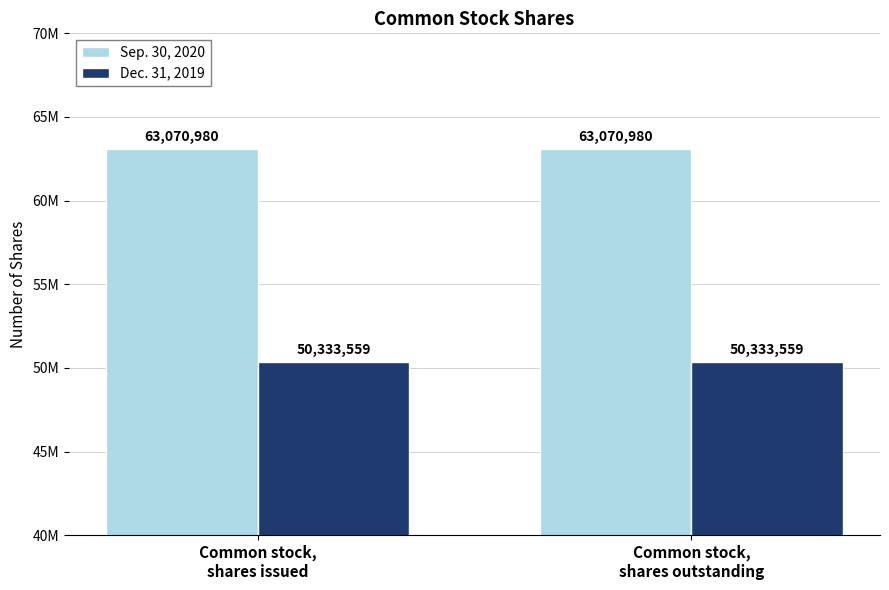

What is the label of the 1st bar from the right?

Common stock,
shares outstanding